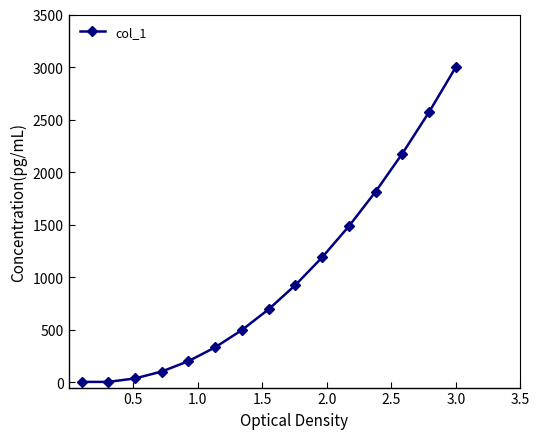

What is the average value?

1002.7